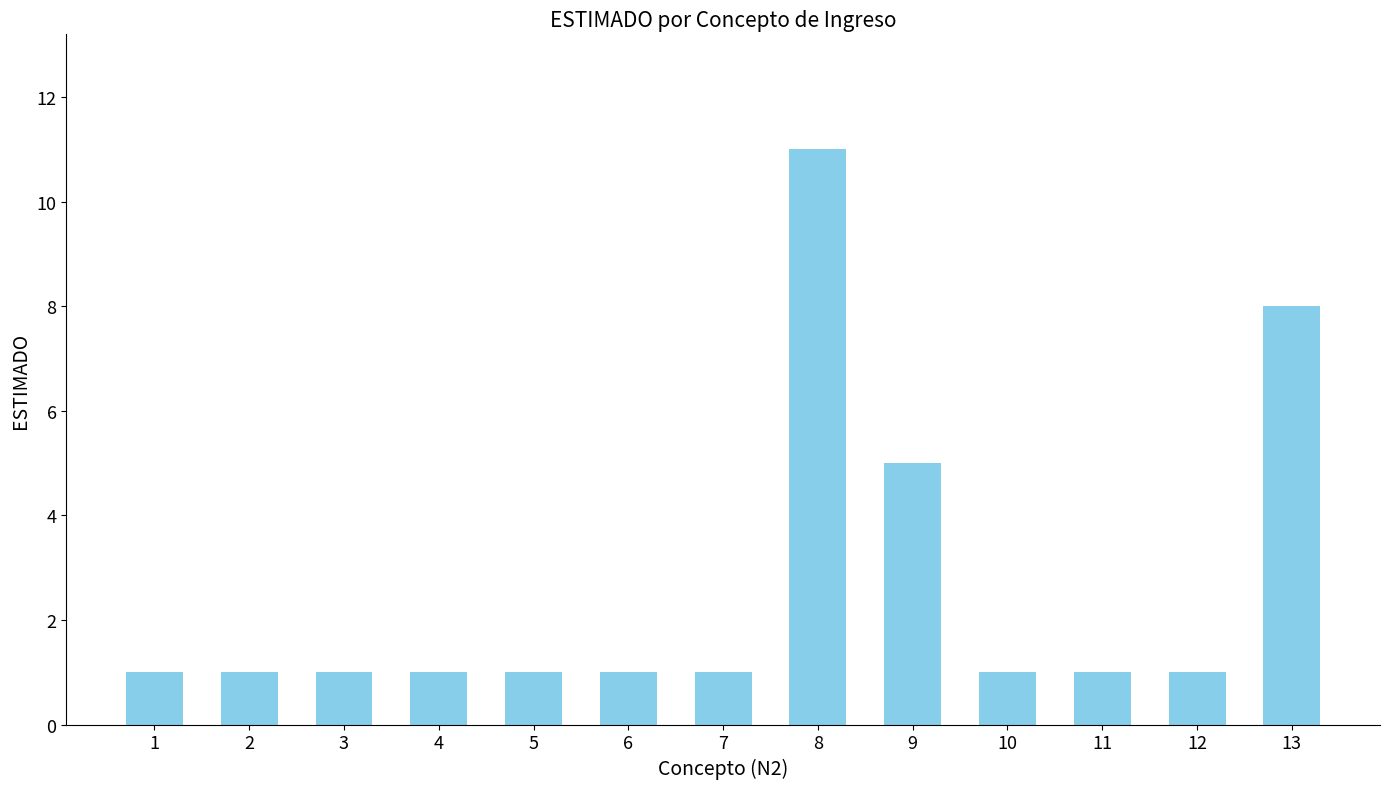

What is the maximum value shown in the chart?

11